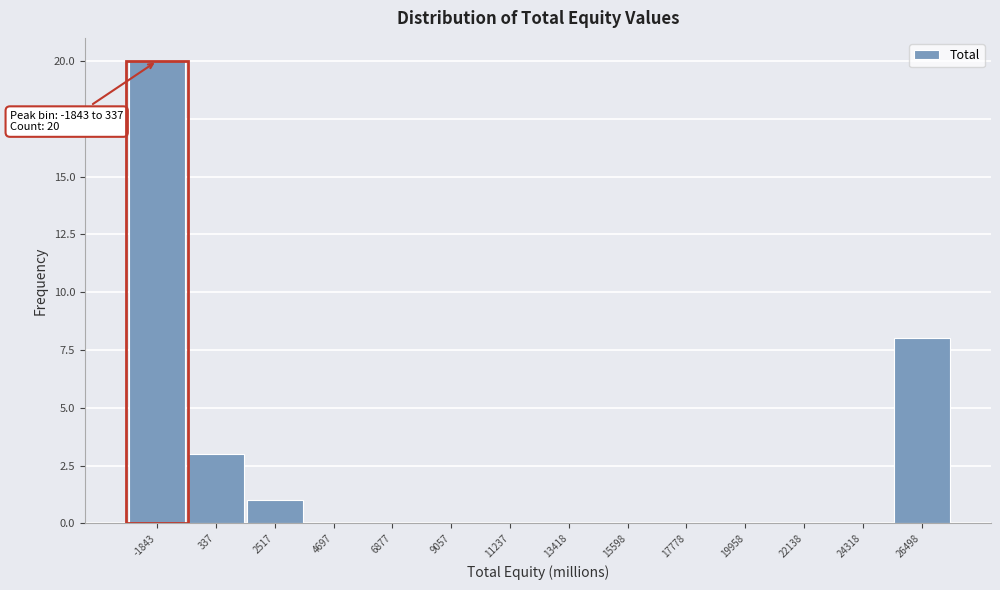

Reading right to left, what are all the values shown in this chart?

26498=8	24318=0	22138=0	19958=0	17778=0	15598=0	13418=0	11237=0	9057=0	6877=0	4697=0	2517=1	337=3	-1843=20